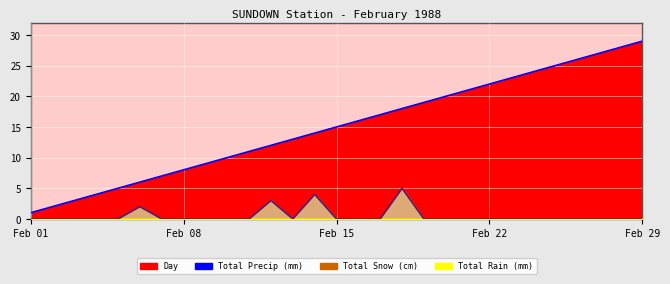

Count the Total Snow (cm) values in the range 0 to 1.

25